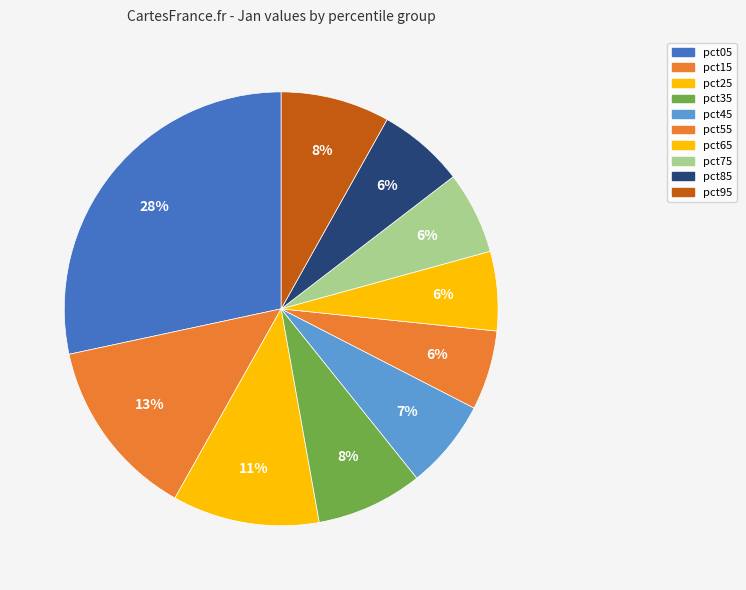

Does pct65 account for over 50% of the chart?

No